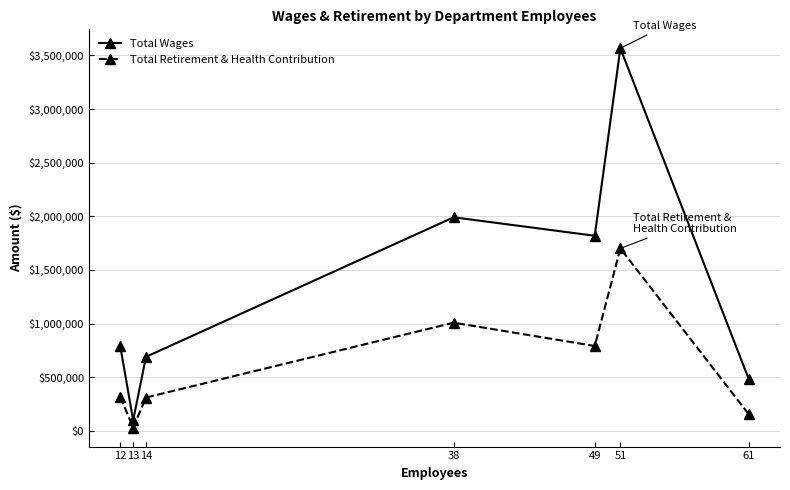

The value of Total Wages at 49 is 1818652. True or false?

True